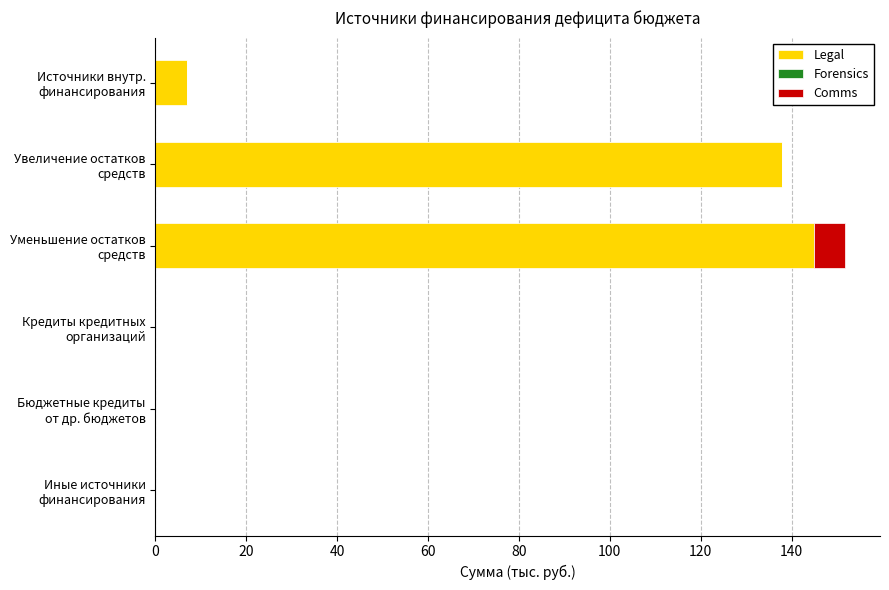

How many values in the Legal series exceed 6?

3